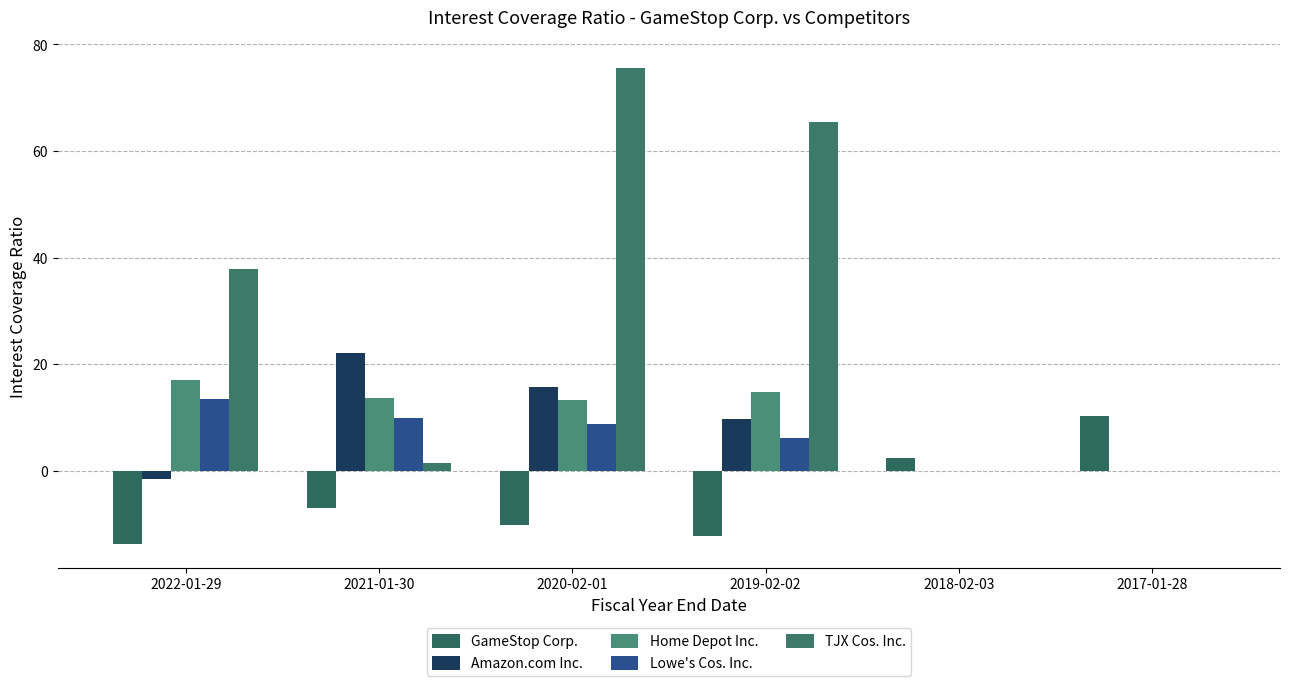

Are the bars horizontal?

No